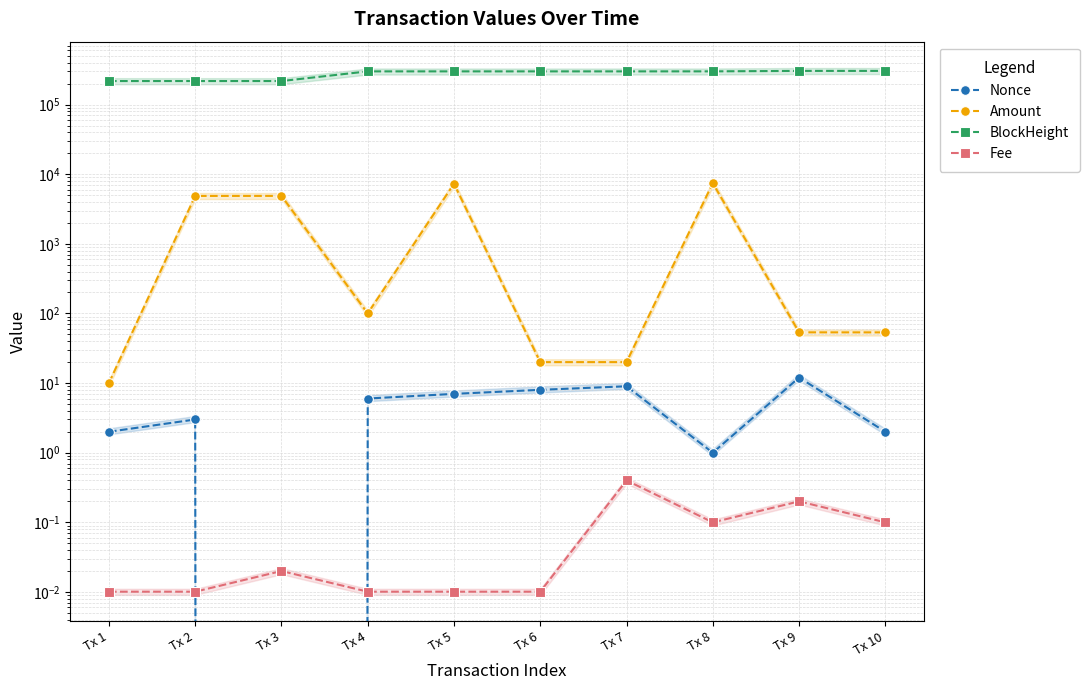

True or false: Fee and Nonce cross at least once.

True